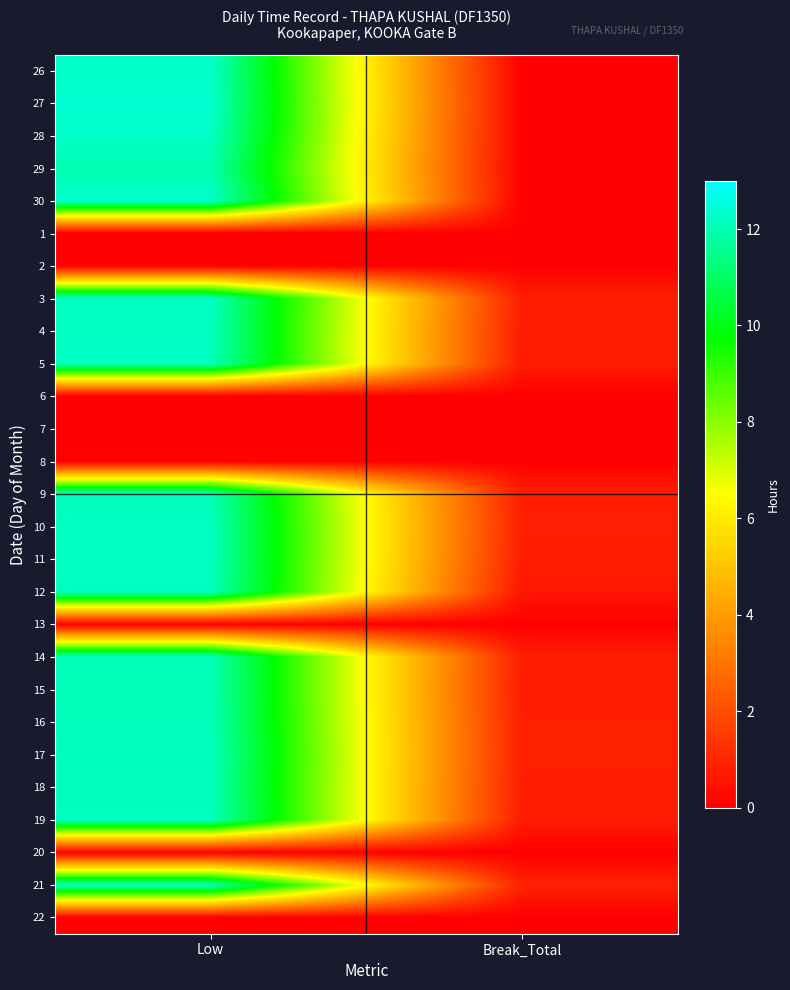

At which category is the sum across all series the highest?

Low